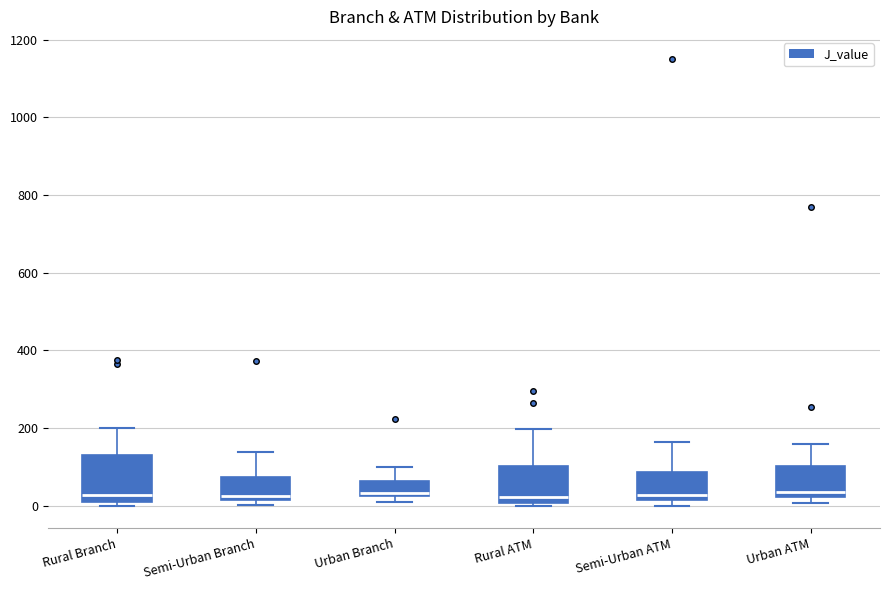

Reading left to right, transcribe this box plot: for each box, give where its median line is, the range the box spans, and where its two whiskers end, as read against the y-axis. The values are not printed on the chart, so give them approximately, as read against the axis.

Rural Branch: median 20 (just above the box's lower edge), box 20 to 140, whiskers 0 to 200
Semi-Urban Branch: median 20 (just above the box's lower edge), box 20 to 80, whiskers 0 to 140
Urban Branch: median 40, box 20 to 60, whiskers 20 (just below the box's lower edge) to 100
Rural ATM: median 20, box 0 to 100, whiskers 0 (just below the box's lower edge) to 200
Semi-Urban ATM: median 20 (just above the box's lower edge), box 20 to 80, whiskers 0 to 160
Urban ATM: median 40, box 20 to 100, whiskers 0 to 160